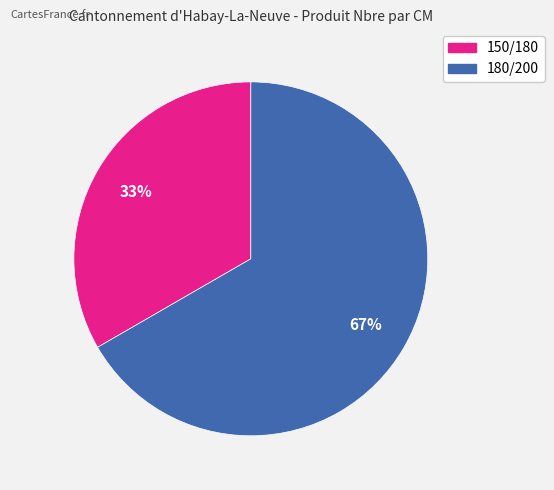

Is it true that 180/200 is 67% of the pie?

True